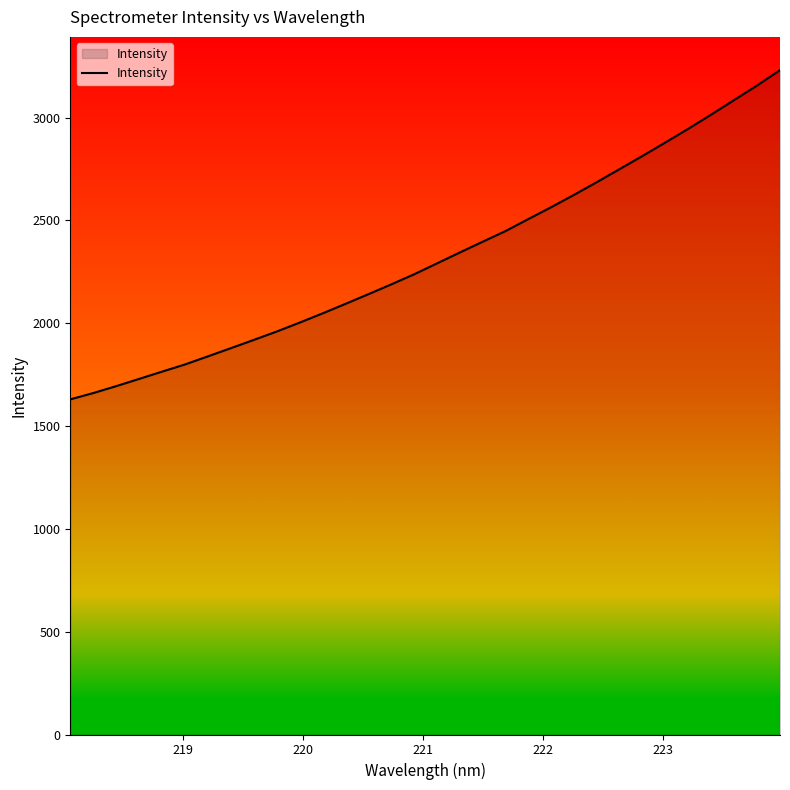

Count the number of values greater than 2290.

16